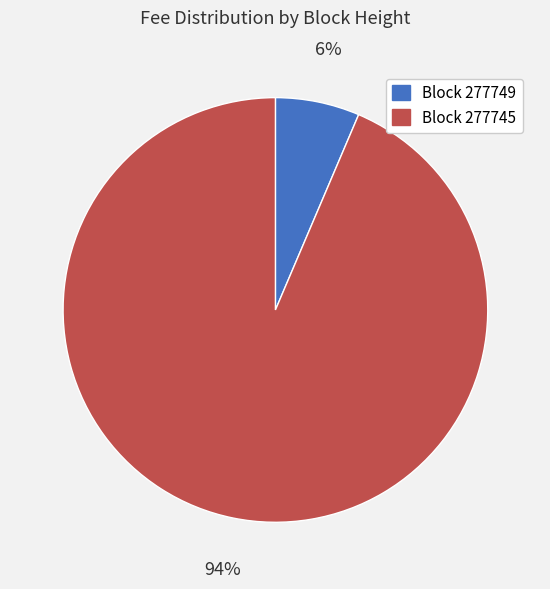

To the nearest percent, what is the average slice percentage?

50%